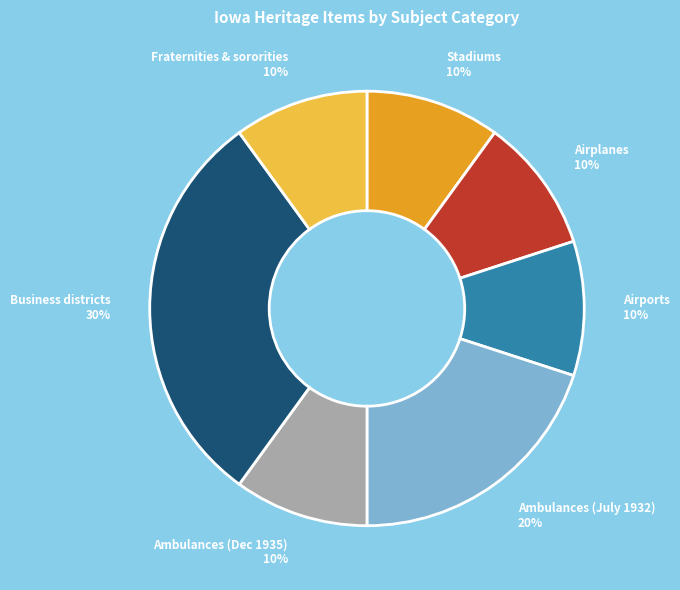

Count the number of slices in the pie.

7